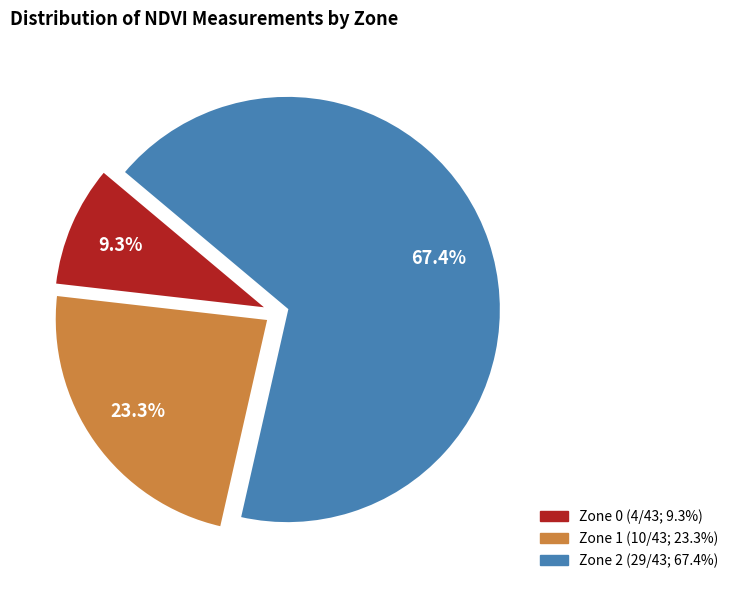

Is there a majority slice in this chart?

Yes